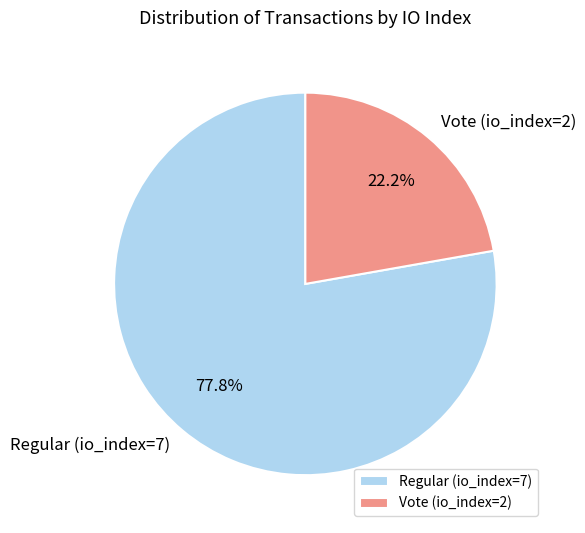

Rank the categories by value from lowest to highest.

Vote (io_index=2), Regular (io_index=7)